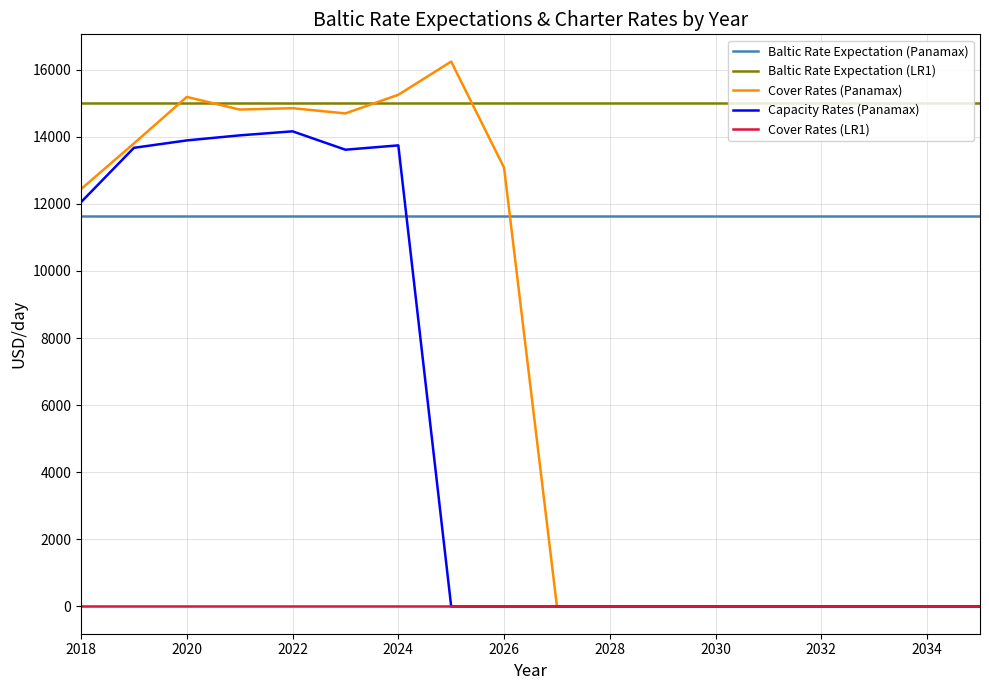

Which series has the largest range (max minus min)?

Cover Rates (Panamax)